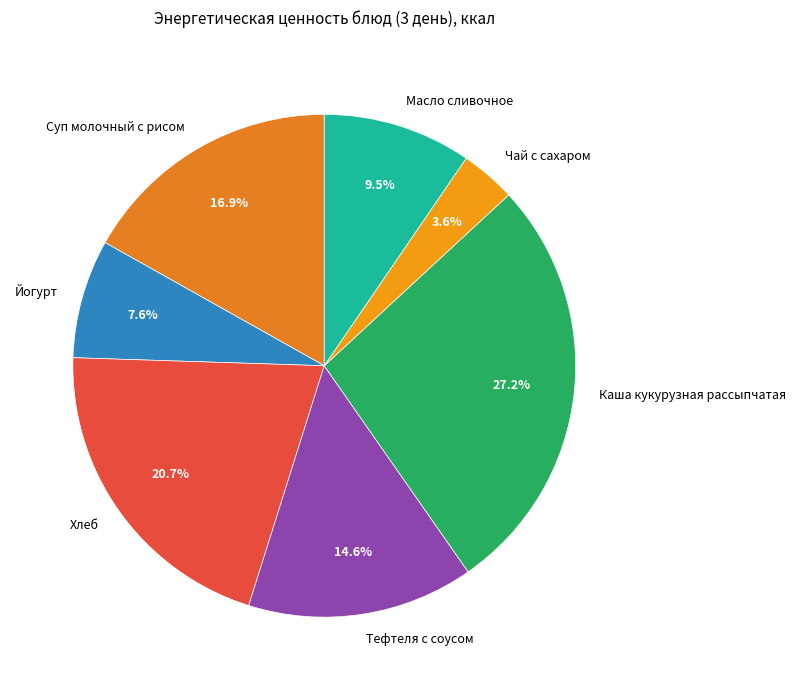

Between Суп молочный с рисом and Каша кукурузная рассыпчатая, which is larger?

Каша кукурузная рассыпчатая